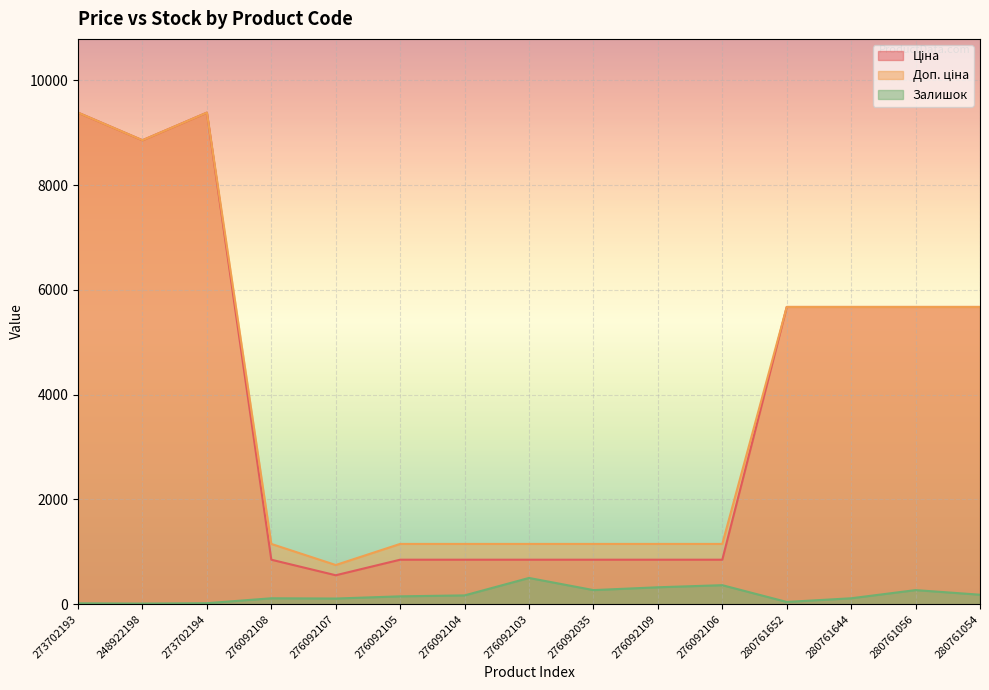

What is the highest value of the Доп. ціна series?

9384.0